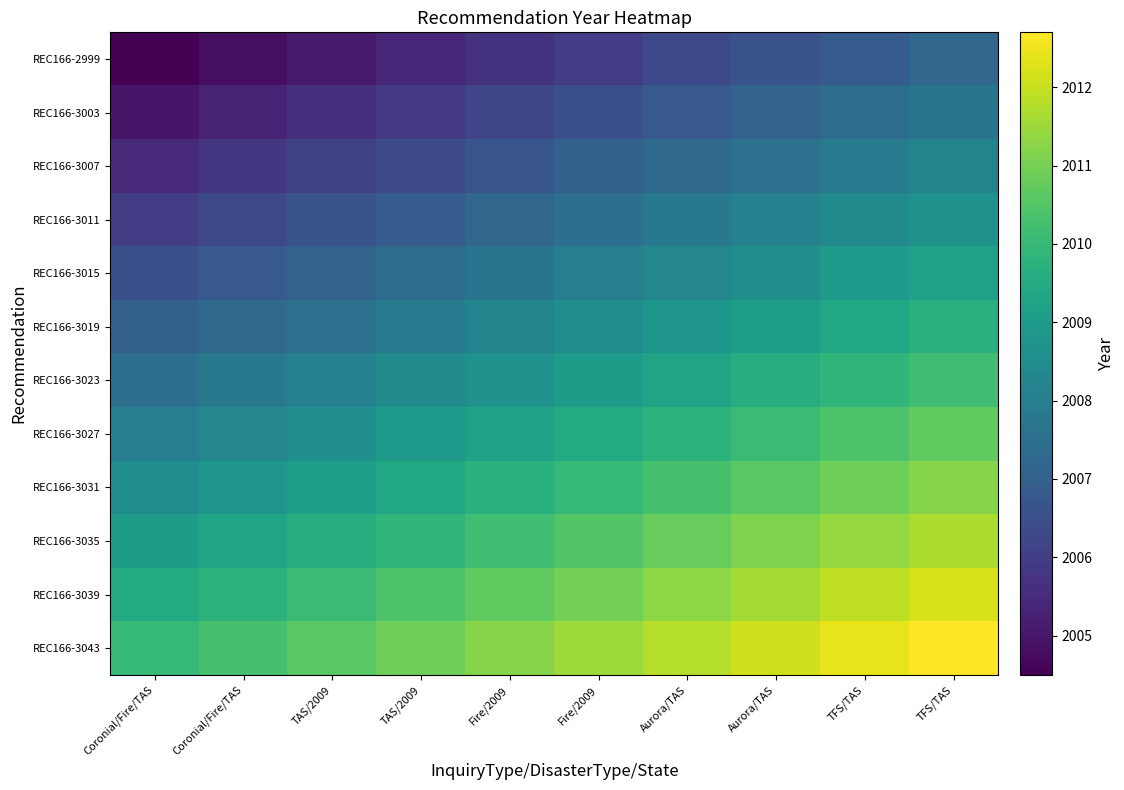

What is the maximum value shown in the chart?

2012.7